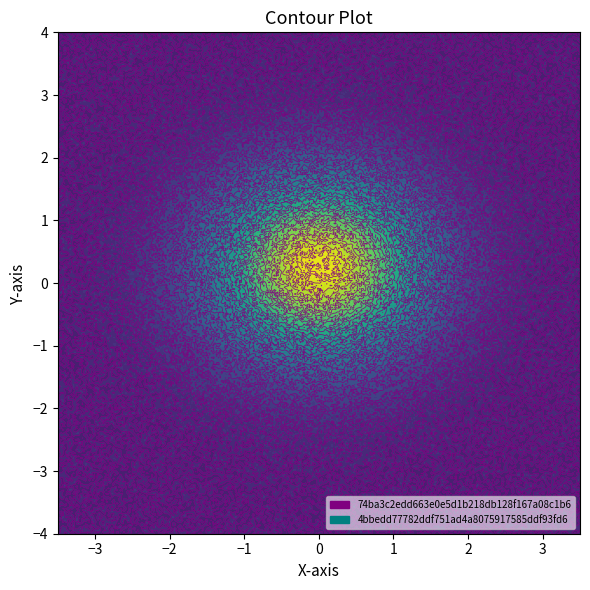

What is the lowest value of the 74ba3c2edd663e0e5d1b218db128f167a08c1b6 series?

-1.0